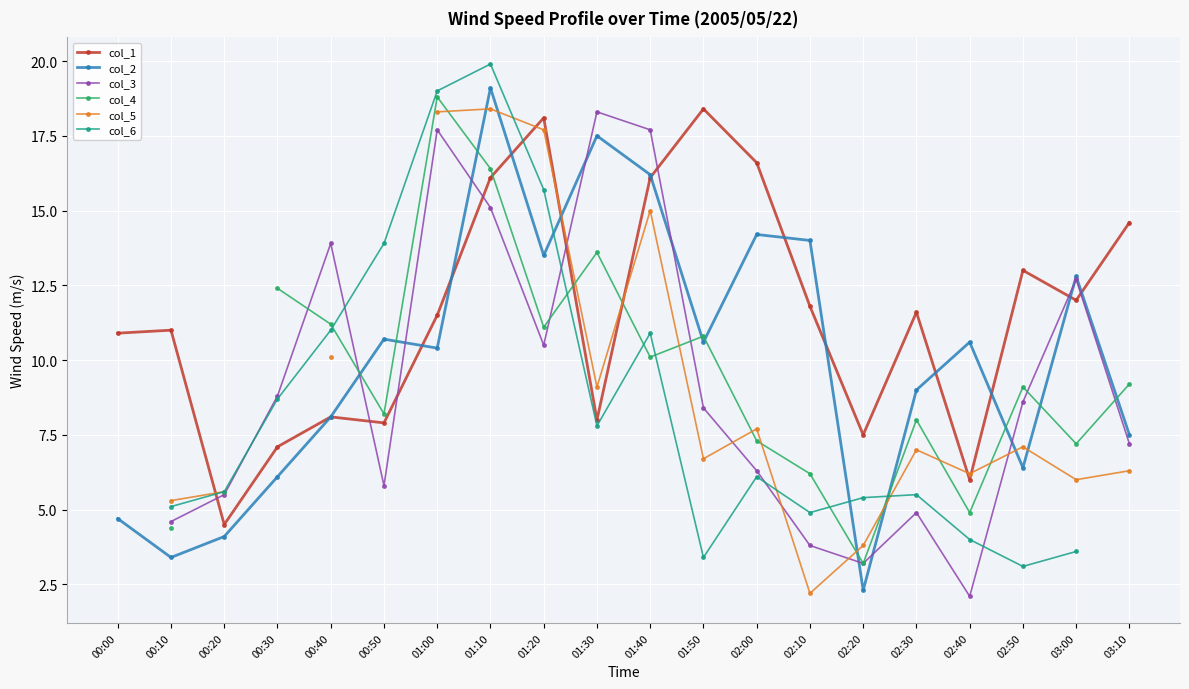

List the series in order of their overall mean, highest first.

col_1, col_2, col_3, col_4, col_5, col_6